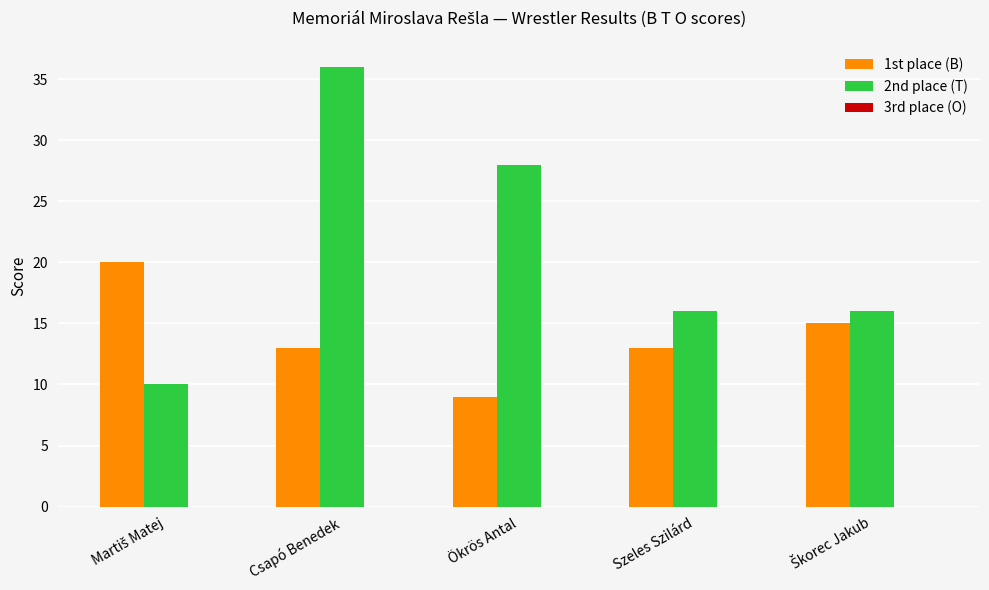

How many bars are there in total?

10